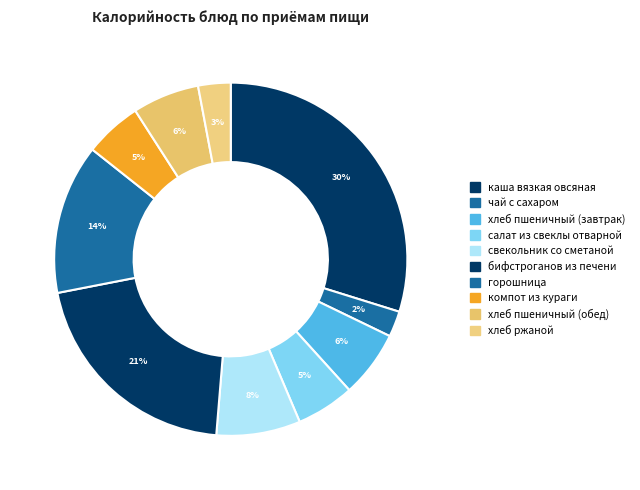

To the nearest percent, what percentage of the pie is хлеб пшеничный (обед)?

6%